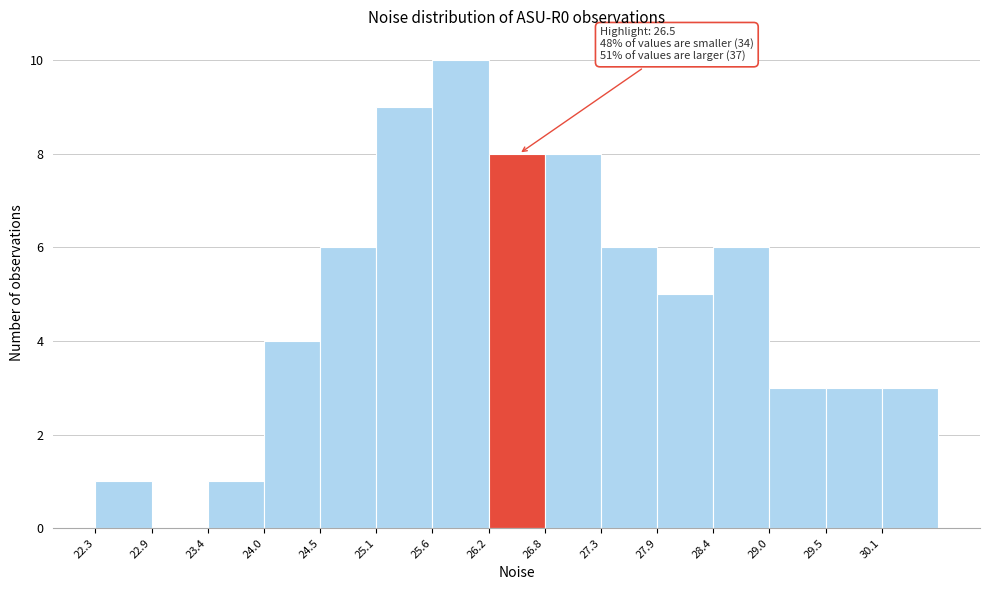

Over which range of the x-axis is the bar tallest?

25.6 to 26.2